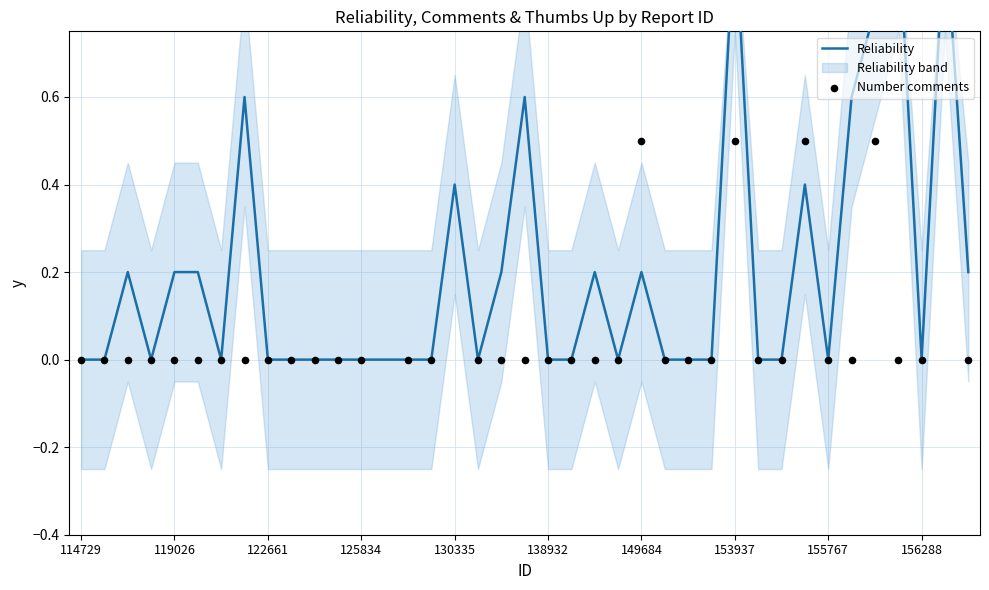

Which series contains the lowest Y value?

Reliability